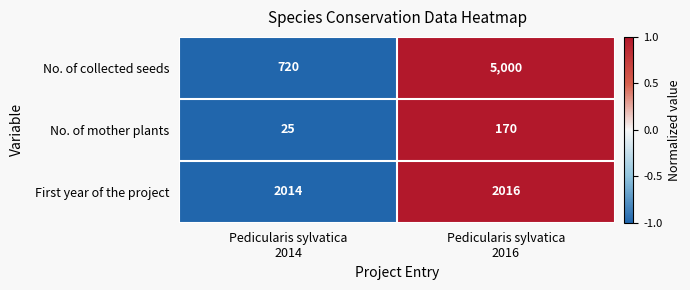

Reading left to right, transcribe all the data shown in this chart.

No. of collected seeds: 720	5000
No. of mother plants: 25	170
First year of the project: 2014	2016